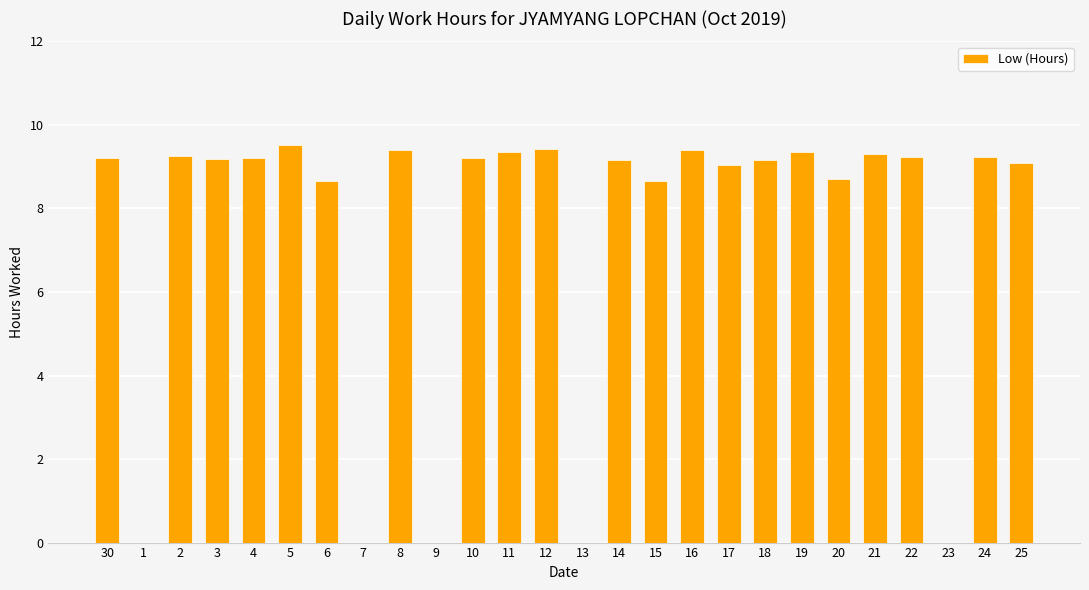

Are the bars horizontal?

No